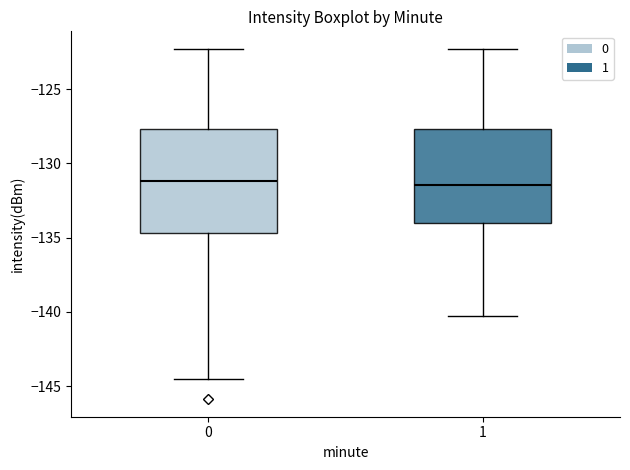

Where does the lower whisker of the box at x = 1 end on the y-axis? The values are not printed on the chart, so give them approximately, as read against the axis.

-140.5